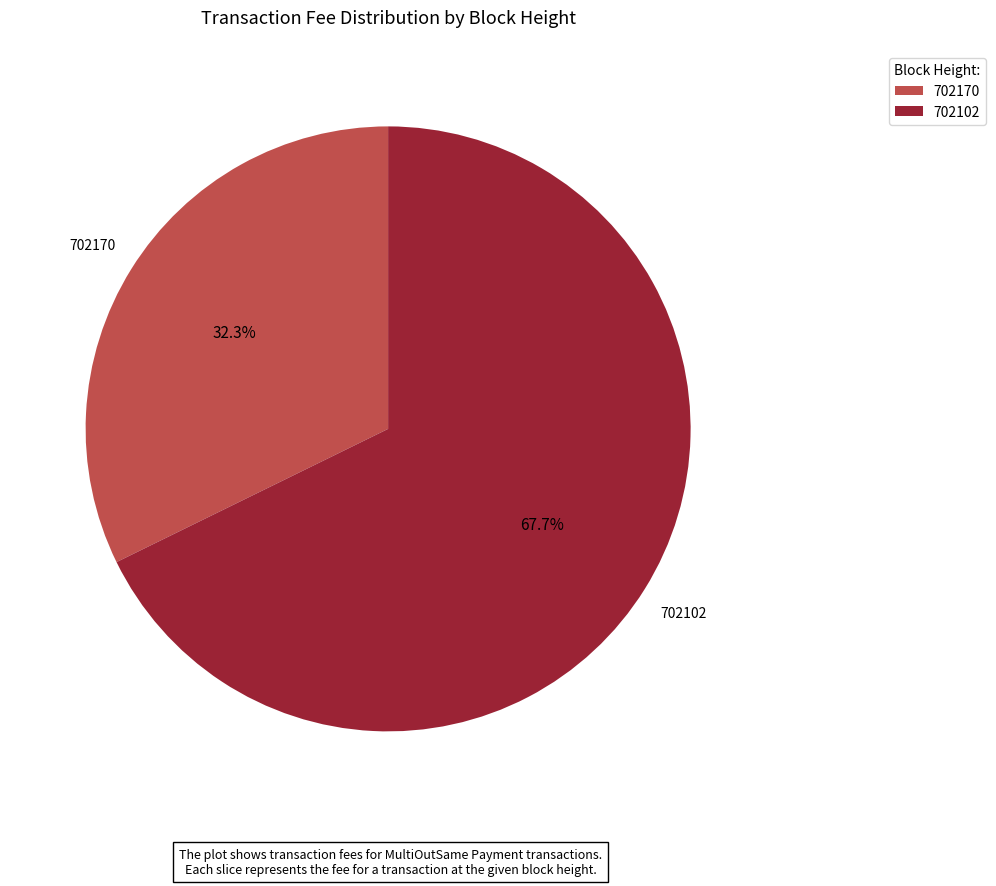

Is the sum of 702170 and 702102 greater than half?

Yes